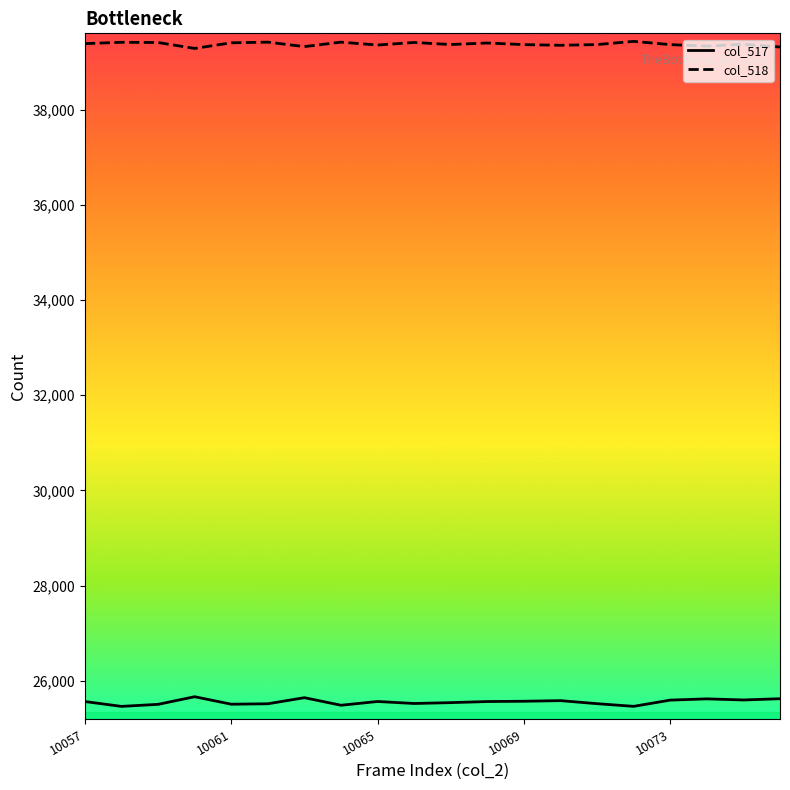

True or false: col_517 and col_518 intersect in this chart.

False